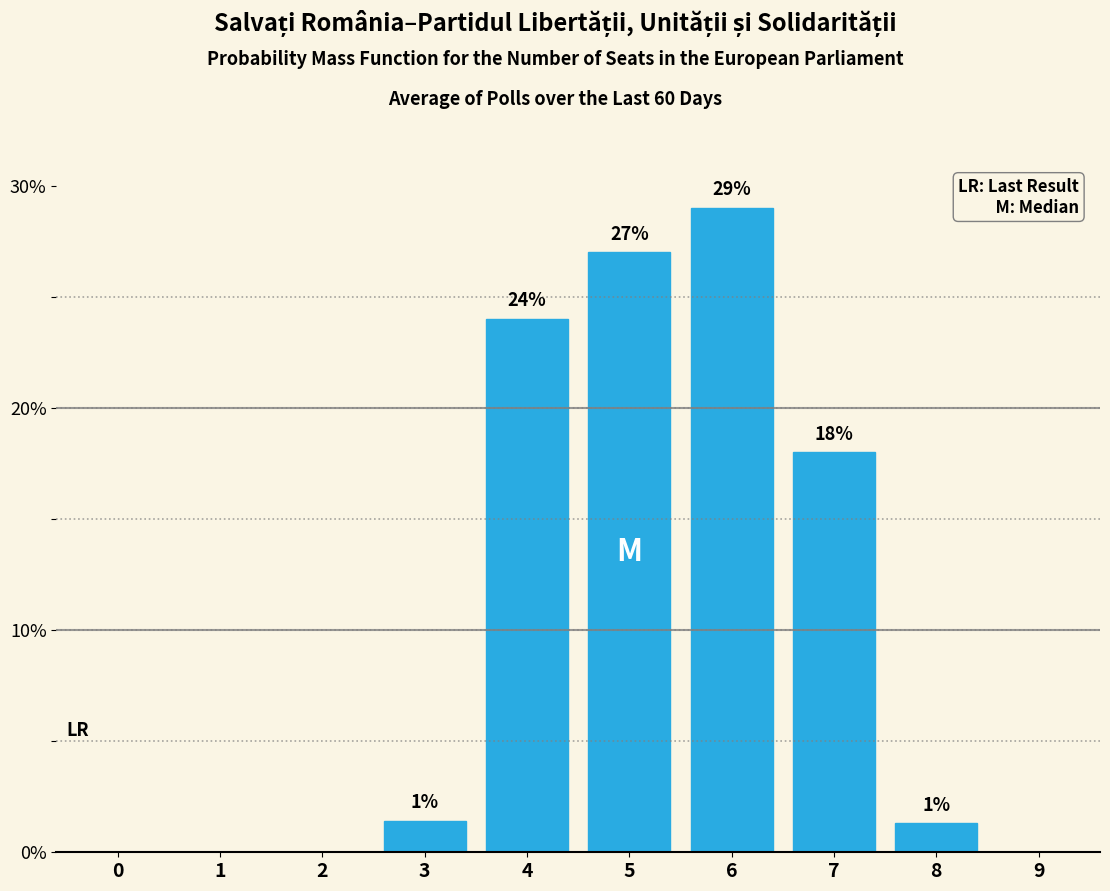

What is the sum of the values at 7 and 5?

45.0